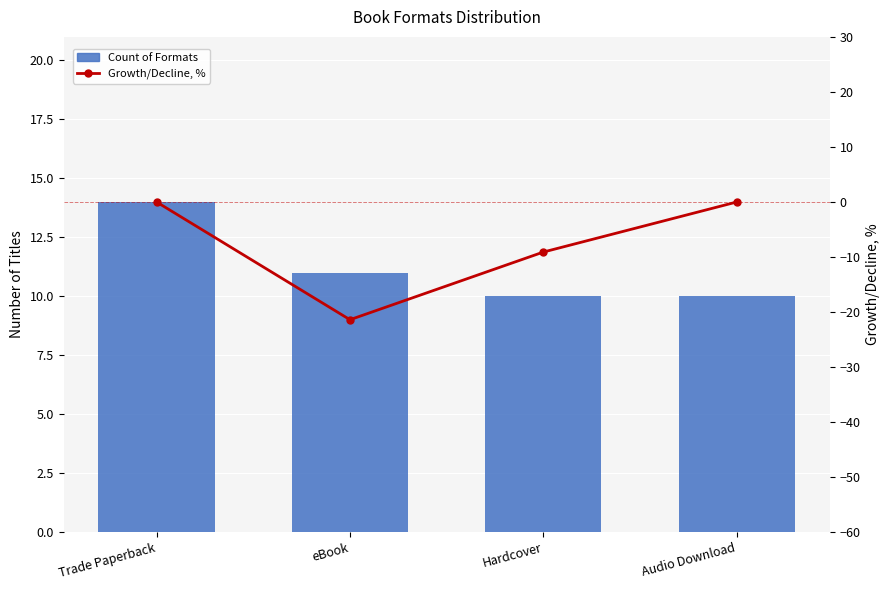

What is the minimum value shown in the chart?

-21.4